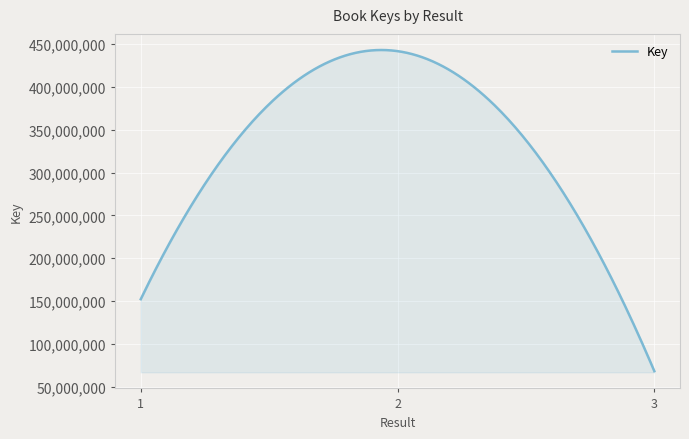

Which category has the lowest value across all series?

3